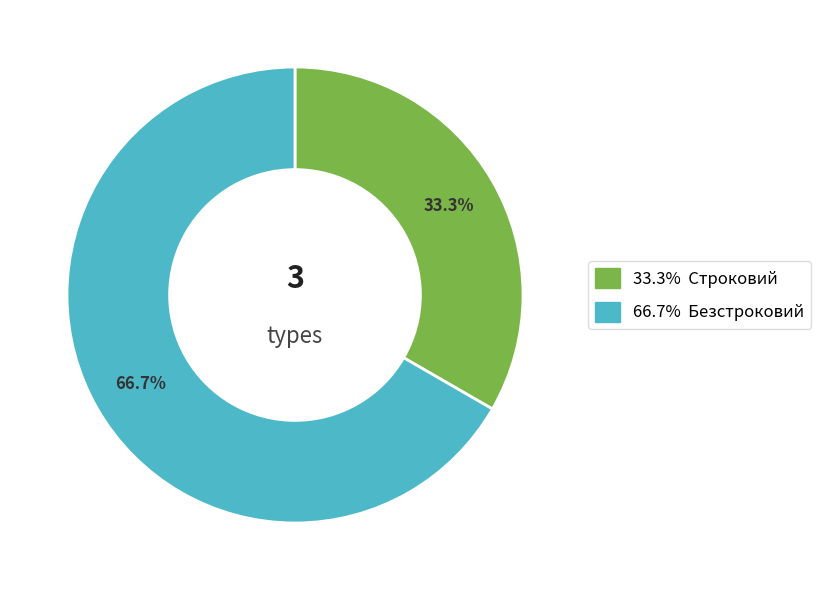

Is there any slice that represents more than half of the pie?

Yes